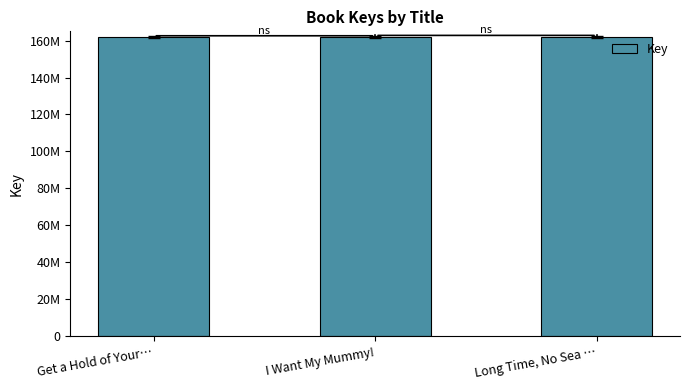

What position from the left is Long Time, No Sea …?

3